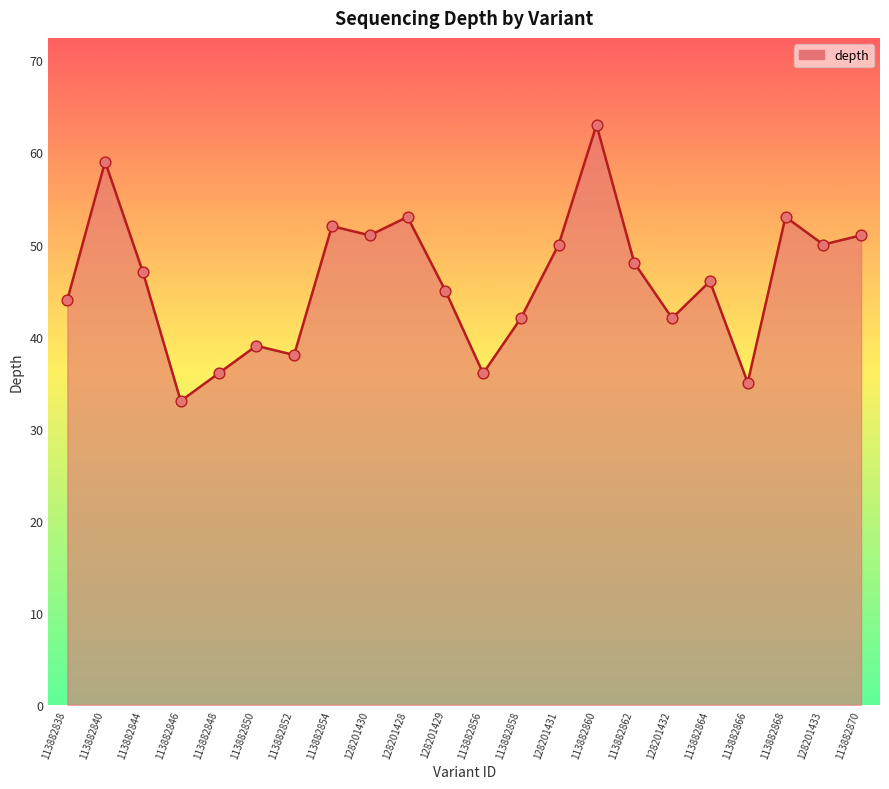

What is the ratio of the value at 113882848 to the value at 113882864?

0.8